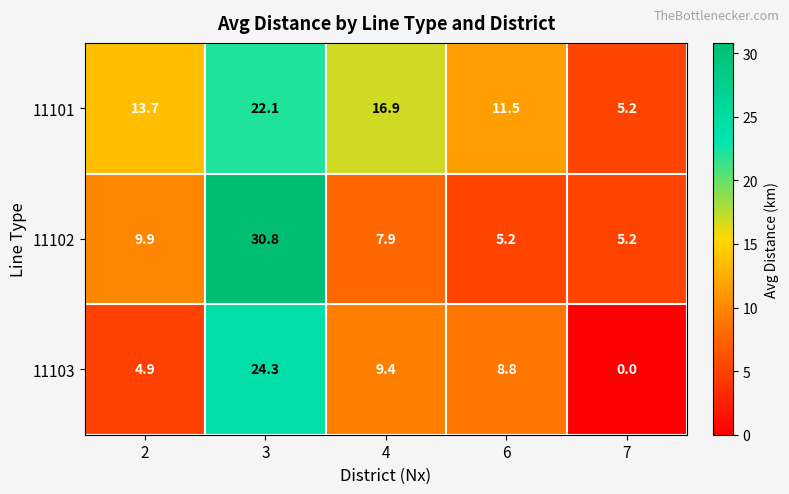

Which label corresponds to the smallest value in the chart?

7